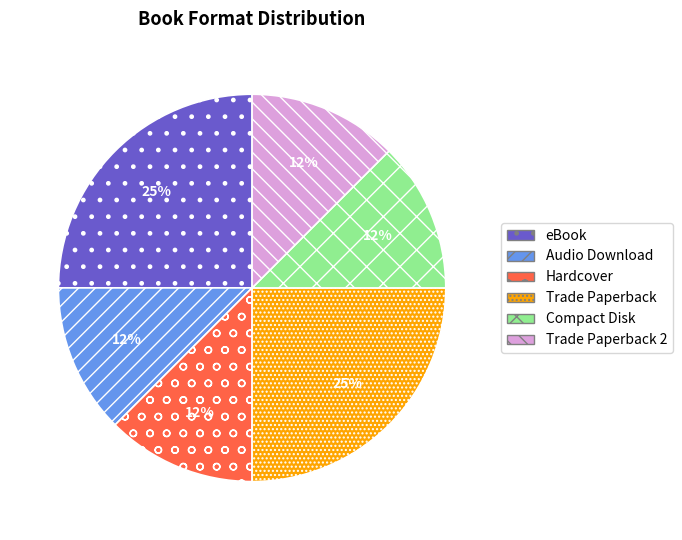

How many slices are in this pie chart?

6